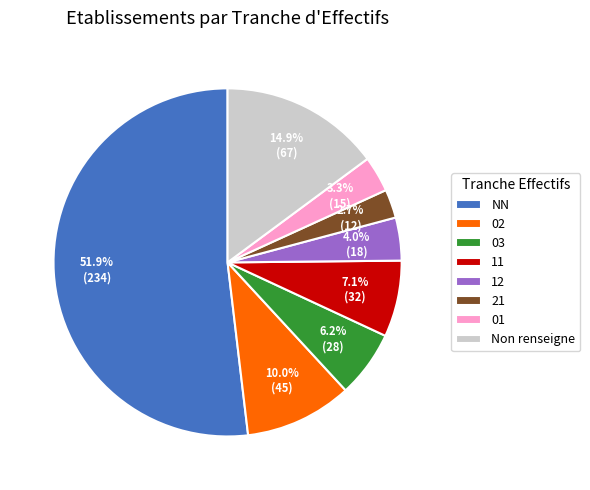

To the nearest percent, what is the average slice percentage?

12%